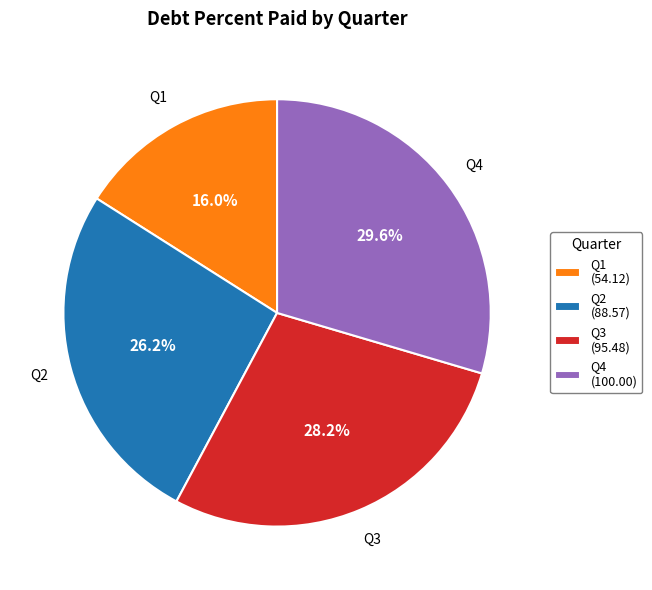

Between Q2 and Q1, which is larger?

Q2